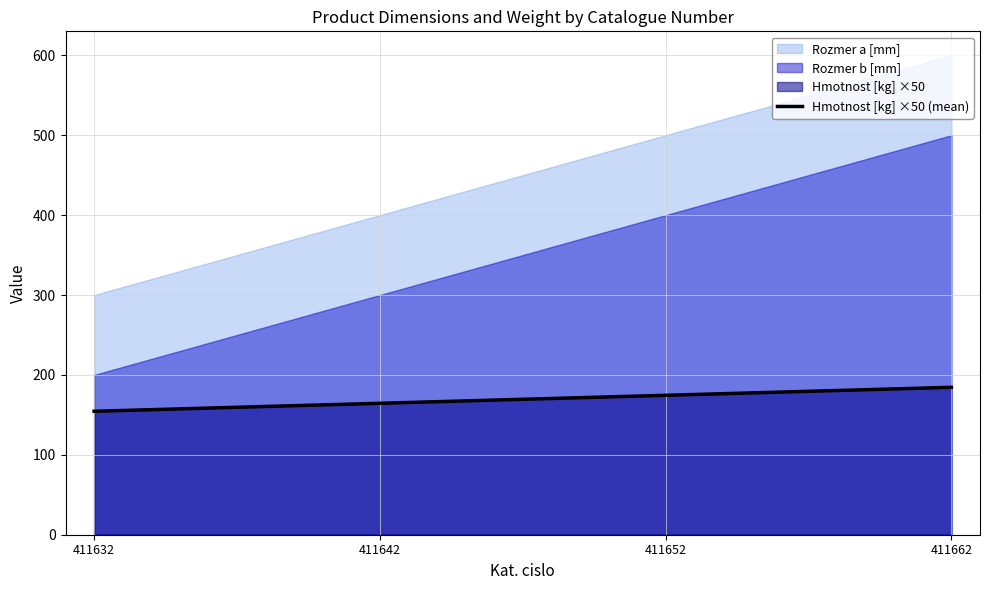

Reading left to right, what are all the values shown in this chart?

154.5	164.5	174.5	184.5